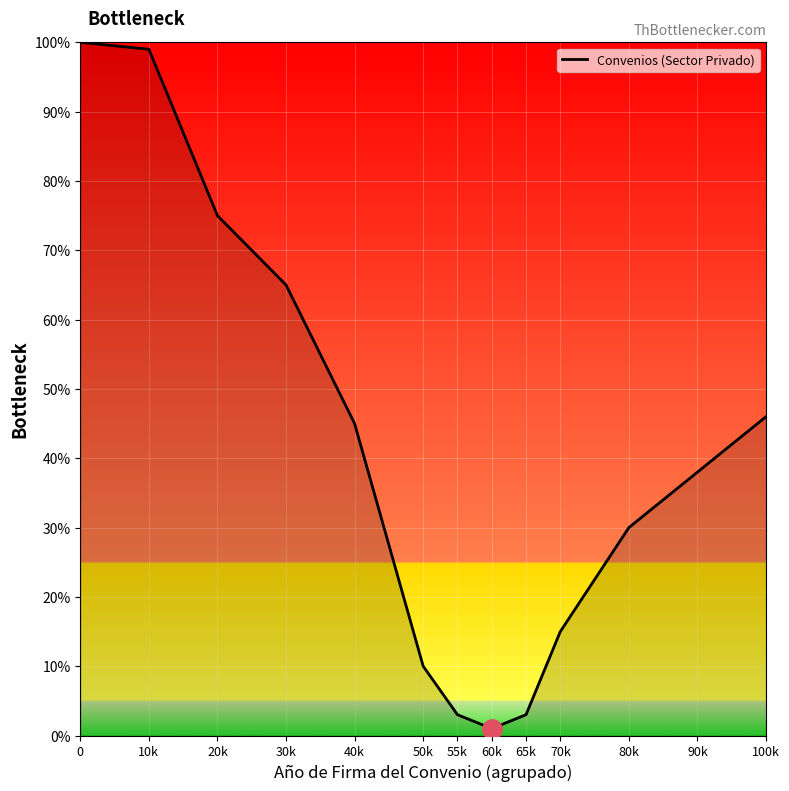

At which category does the chart reach its minimum across all series?

60k